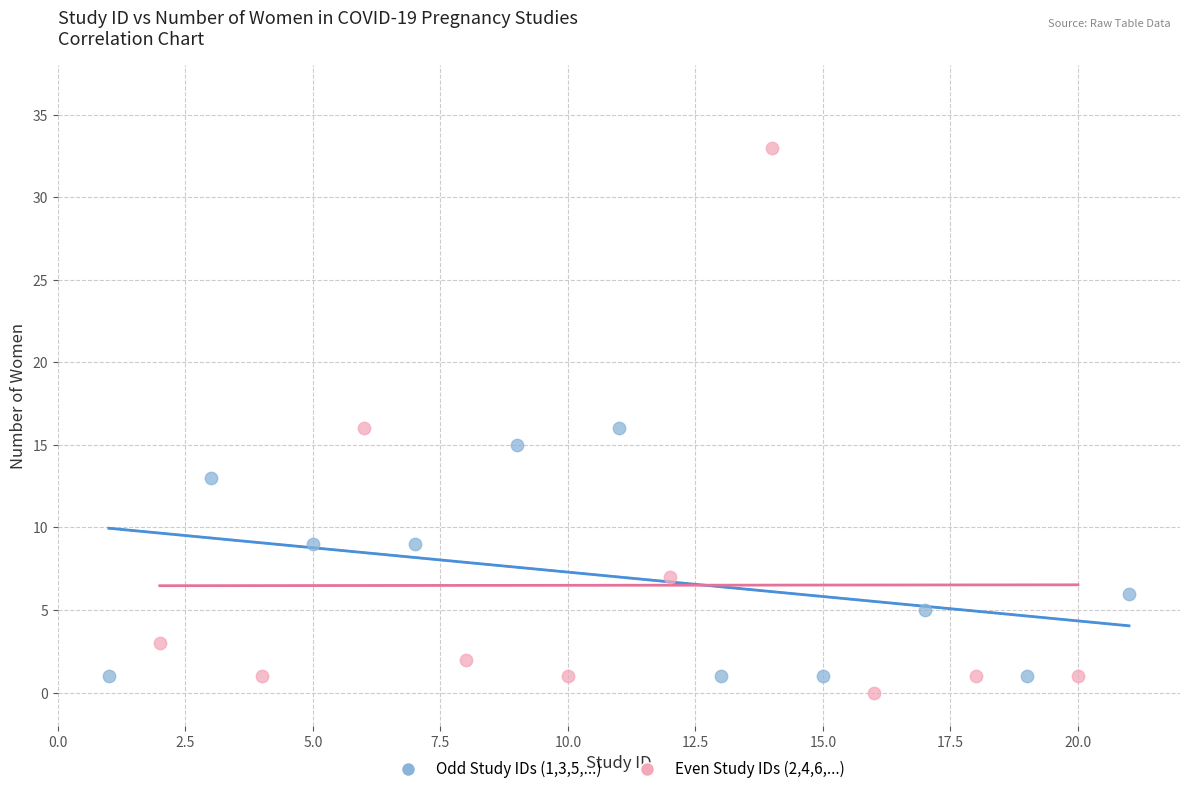

Which series has the widest spread of Y values?

Even Study IDs (2,4,6,...)